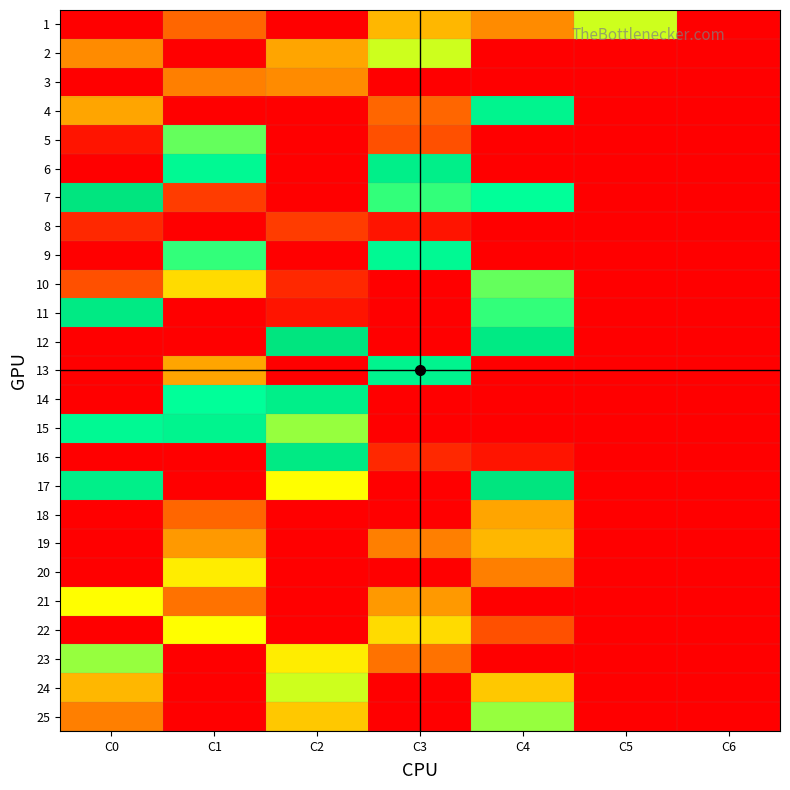

At how many categories does at least one series exceed 6?

6